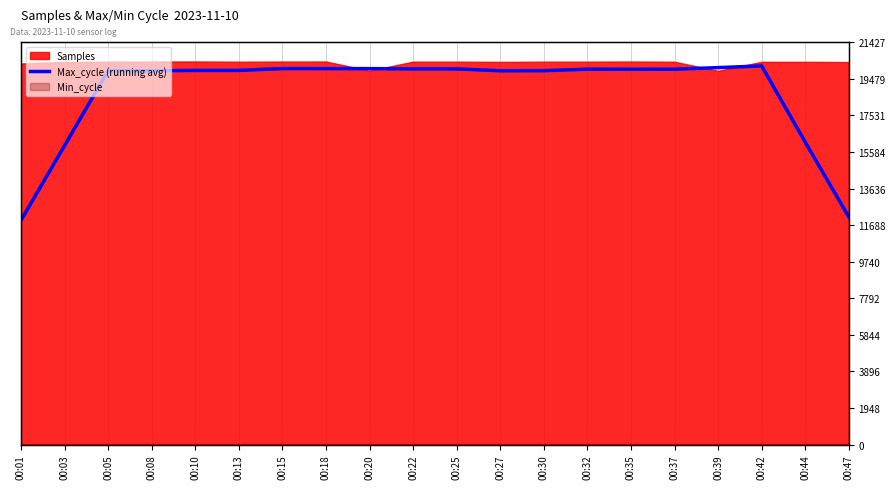

How many interior local peaks (higher than both neighbors) does the data have?

4